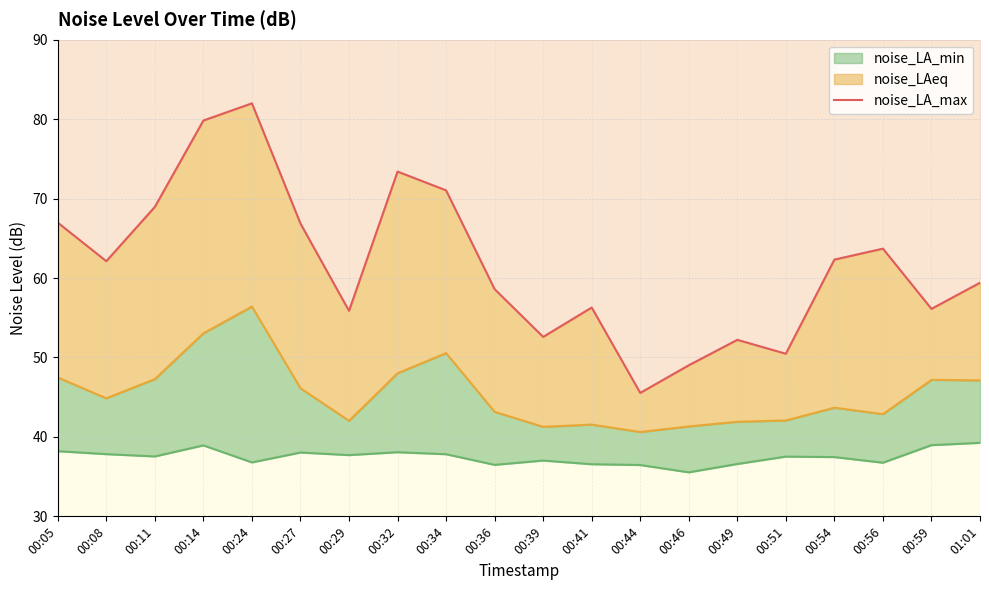

Rank the categories by value from highest to lowest.

00:24, 00:14, 00:32, 00:34, 00:11, 00:05, 00:27, 00:56, 00:54, 00:08, 01:01, 00:36, 00:41, 00:59, 00:29, 00:39, 00:49, 00:51, 00:46, 00:44